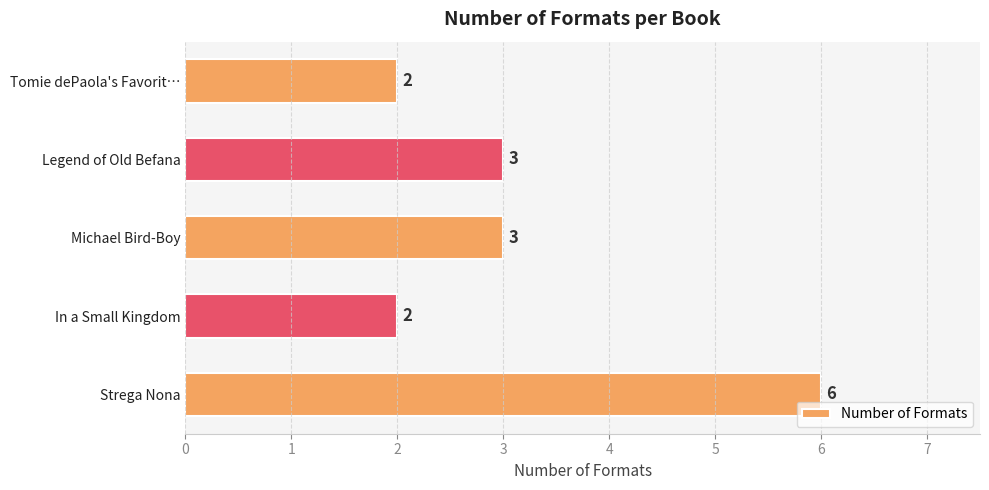

How many bars are there in total?

5